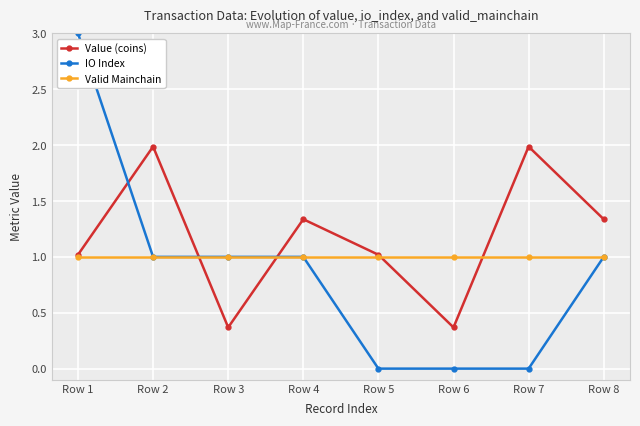

Is this an area chart (filled region under the line)?

No